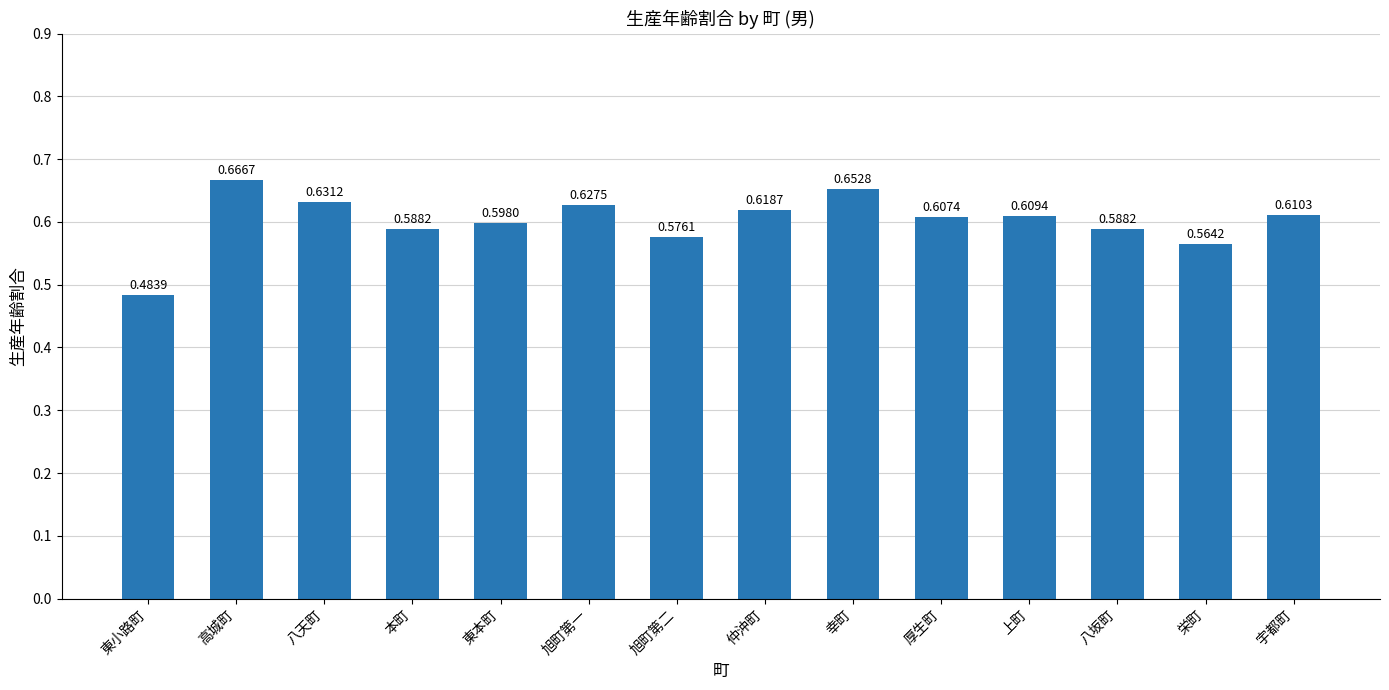

Where is the data nearest to the value 0?

東小路町